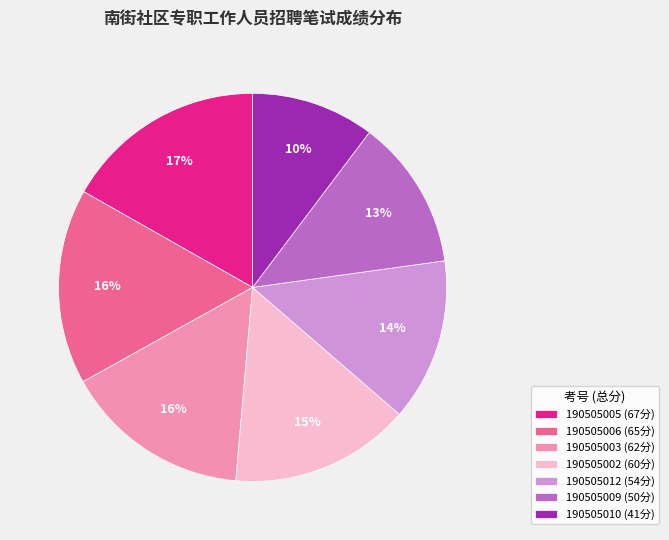

To the nearest percent, what is the difference between the largest and smallest slice percentages?

7%